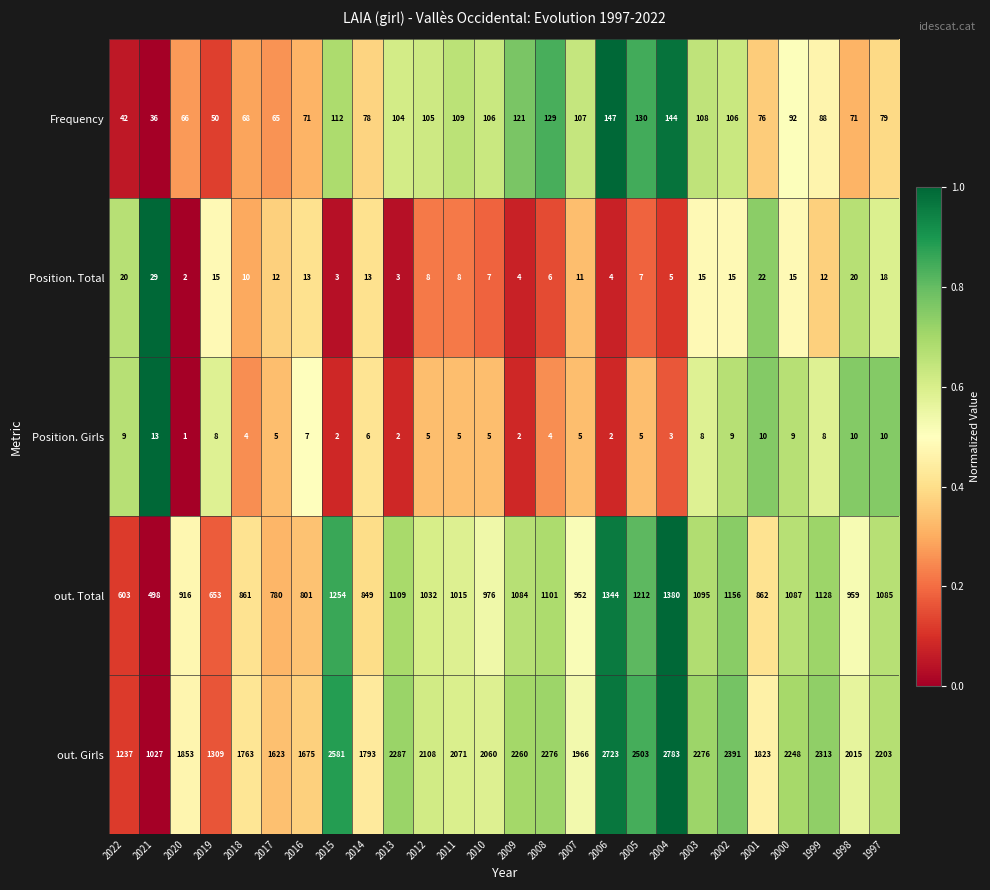

The out. Total series shows 1796 at 2008. True or false?

False